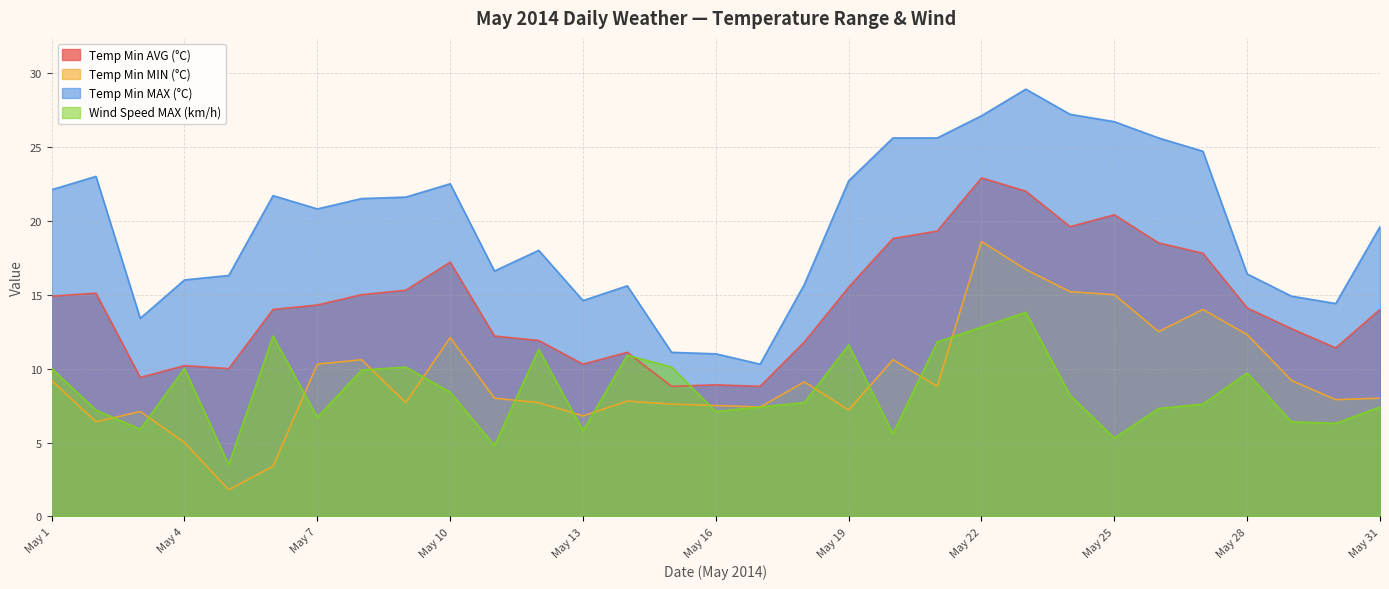

How many categories are shown in the chart?

31